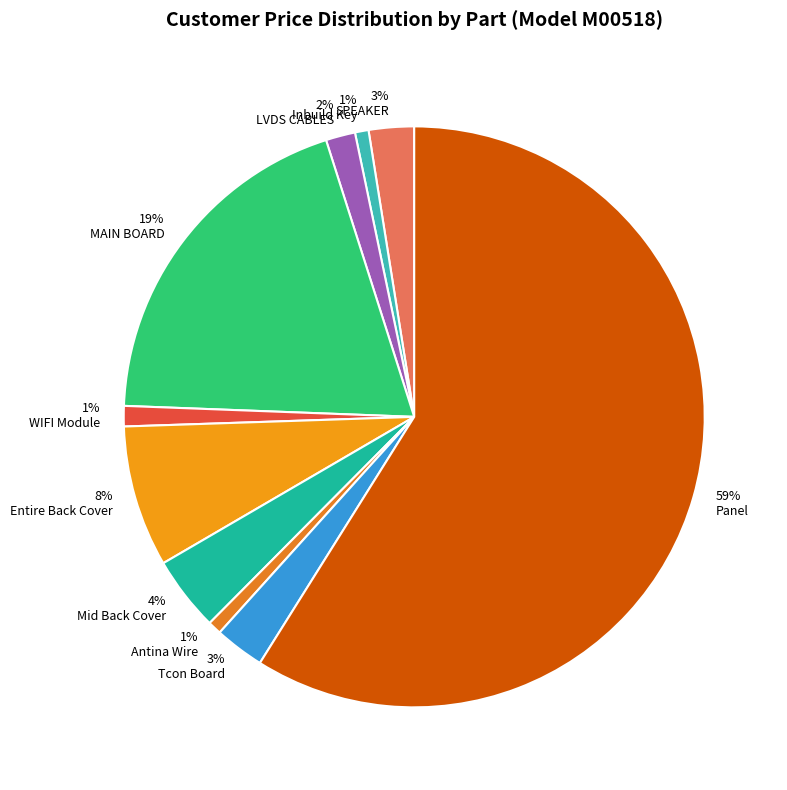

To the nearest percent, what is the average slice percentage?

10%